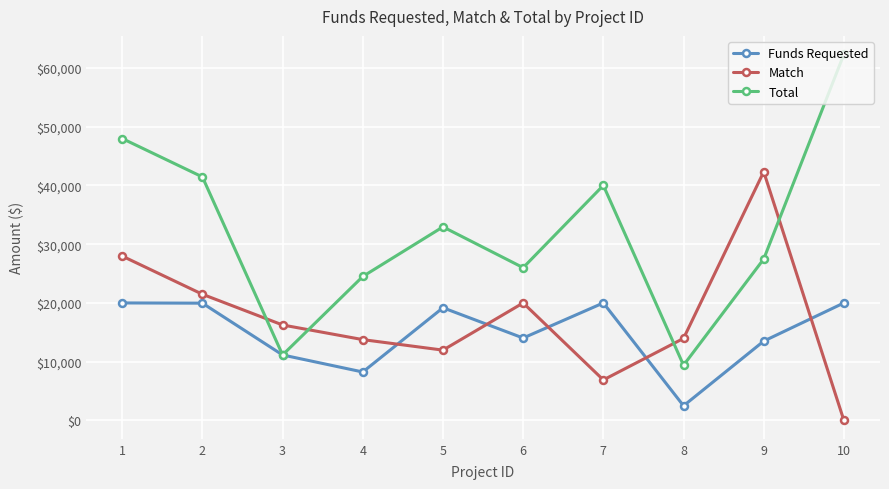

True or false: Match has a value of 16250 at 3.

True